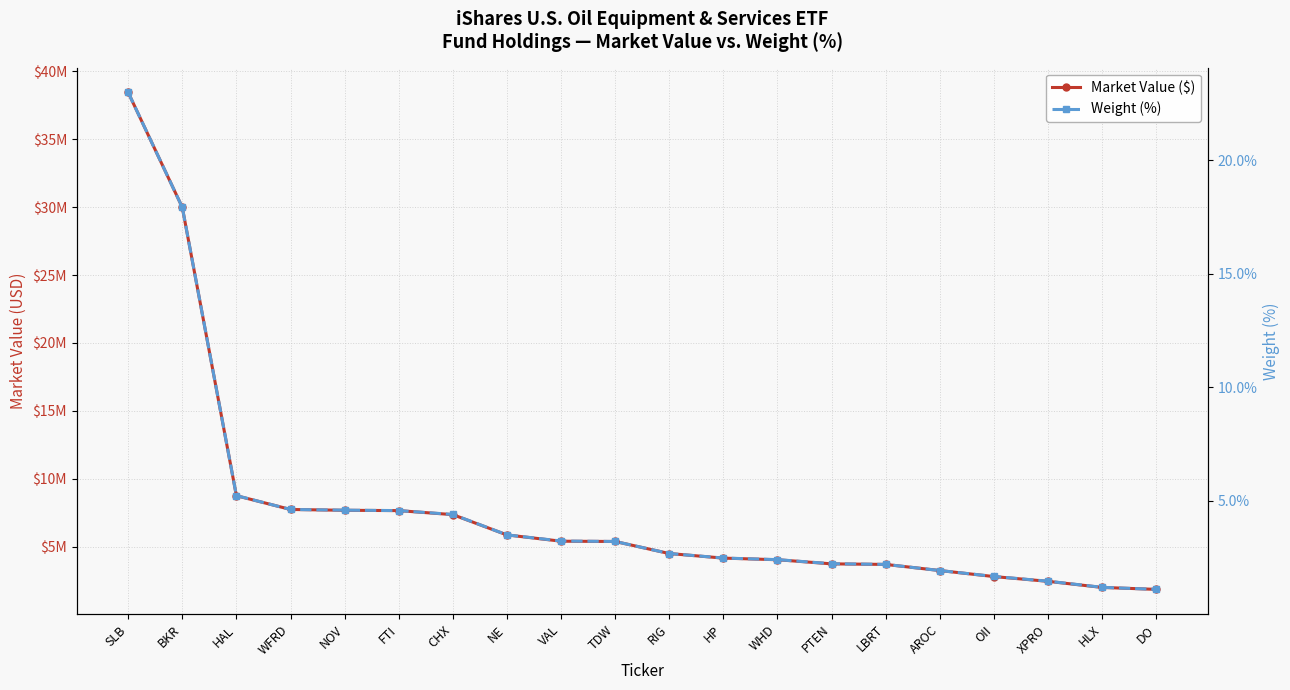

Reading right to left, what are all the values shown in this chart?

Market Value ($): DO=1845772.9	HLX=1989478.6	XPRO=2438023.3	OII=2789206.4	AROC=3233400.4	LBRT=3683491.9	PTEN=3725860.0	WHD=4029283.3	HP=4148546.7	RIG=4486440.5	TDW=5373747.6	VAL=5394172.5	NE=5857454.9	CHX=7352096.2	FTI=7647619.8	NOV=7671314.4	WFRD=7732595.0	HAL=8746790.5	BKR=29989248.0	SLB=38452832.3
Weight (%): DO=1.1	HLX=1.2	XPRO=1.5	OII=1.7	AROC=1.9	LBRT=2.2	PTEN=2.2	WHD=2.4	HP=2.5	RIG=2.7	TDW=3.2	VAL=3.2	NE=3.5	CHX=4.4	FTI=4.6	NOV=4.6	WFRD=4.6	HAL=5.2	BKR=17.9	SLB=23.0